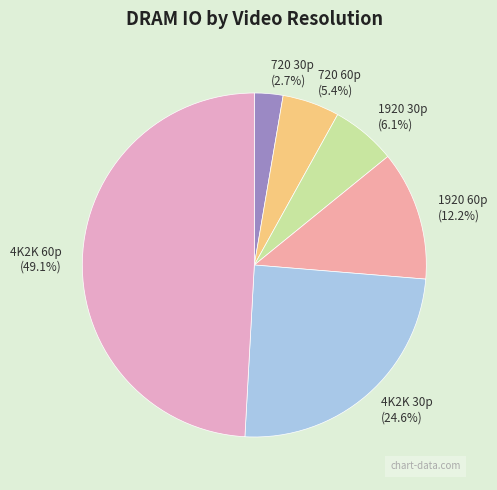

Is it true that 720 60p is 5% of the pie?

True